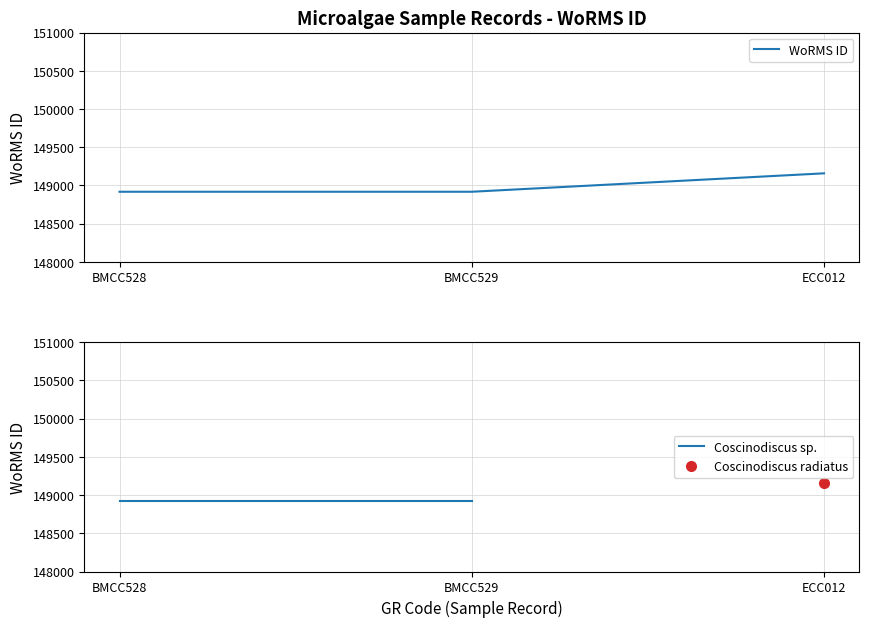

Reading left to right, list all the values displayed in this chart.

148917	148917	149158